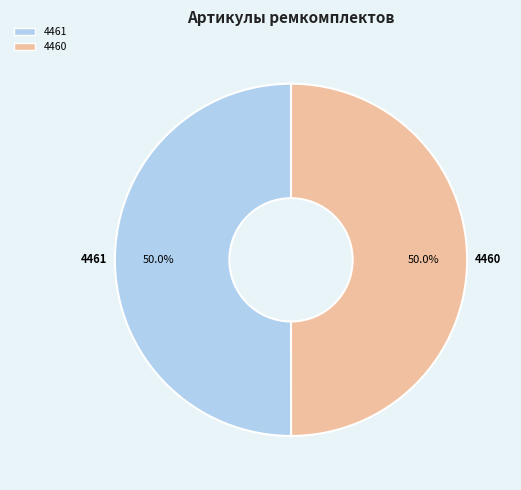

How many slices are in this pie chart?

2